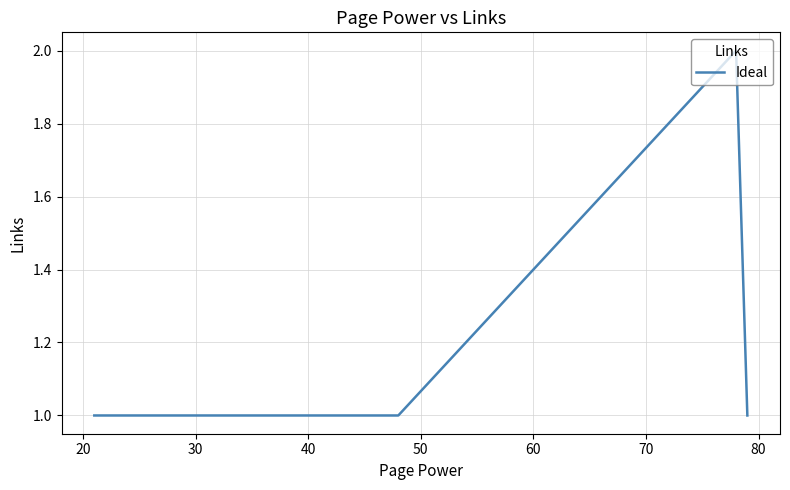

Reading left to right, list all the values displayed in this chart.

1	1	1	1	1	1	1	1	1	1	1	1	1	2	1